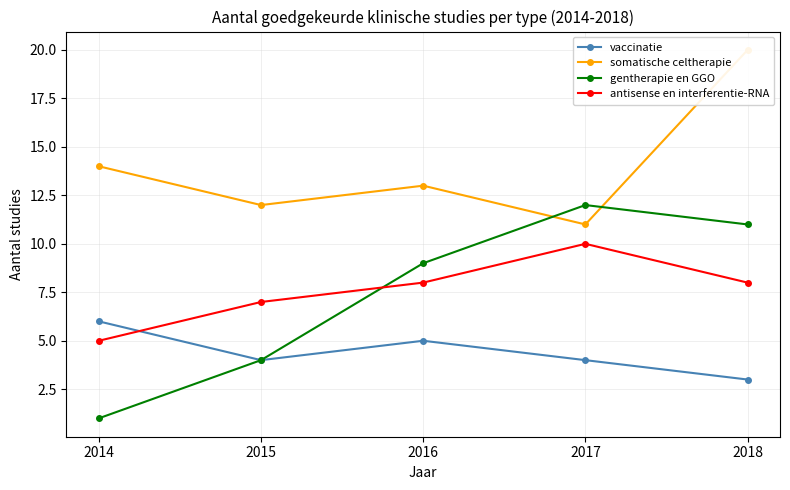

How many values in the somatische celtherapie series exceed 13?

2